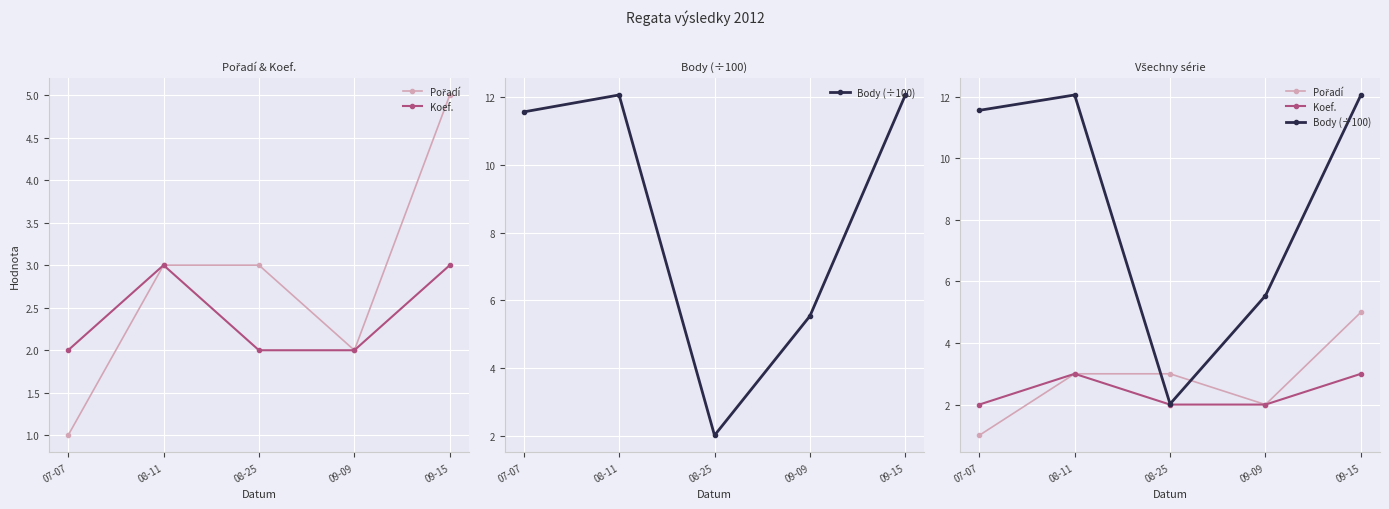

What is the value of the Koef. point at the 4th from the left?

2.0